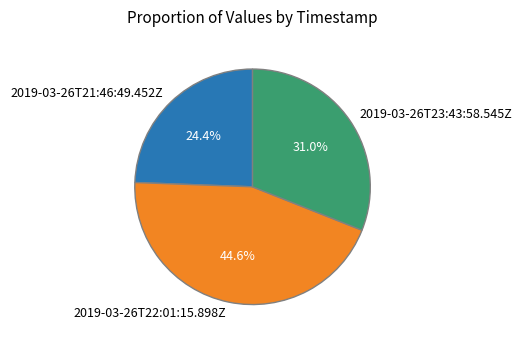

What percentage is the 2019-03-26T22:01:15.898Z slice, to the nearest percent?

45%